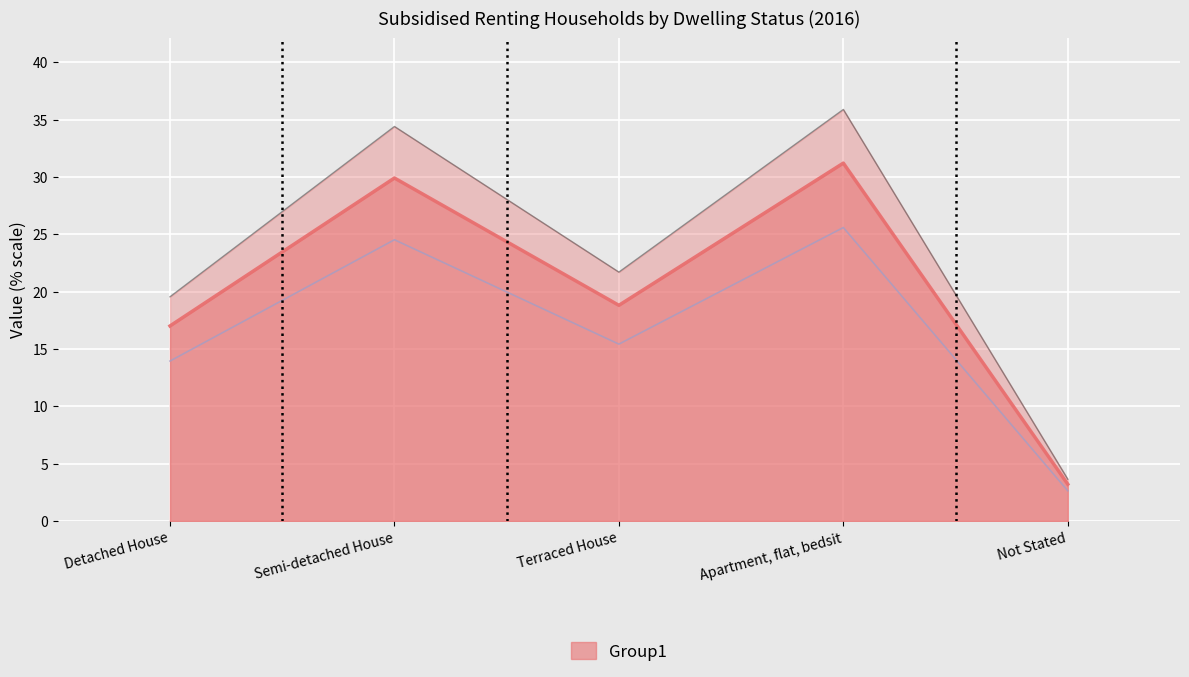

Reading left to right, extract all data points from this chart.

Number of households: Detached House=19.5	Semi-detached House=34.4	Terraced House=21.7	Apartment, flat, bedsit=35.9	Not Stated=3.6
Percentage: Detached House=17.0	Semi-detached House=29.9	Terraced House=18.8	Apartment, flat, bedsit=31.2	Not Stated=3.2